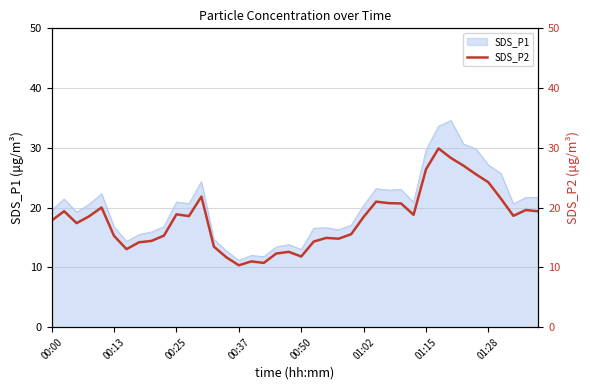

What is the minimum value for SDS_P1?

11.2